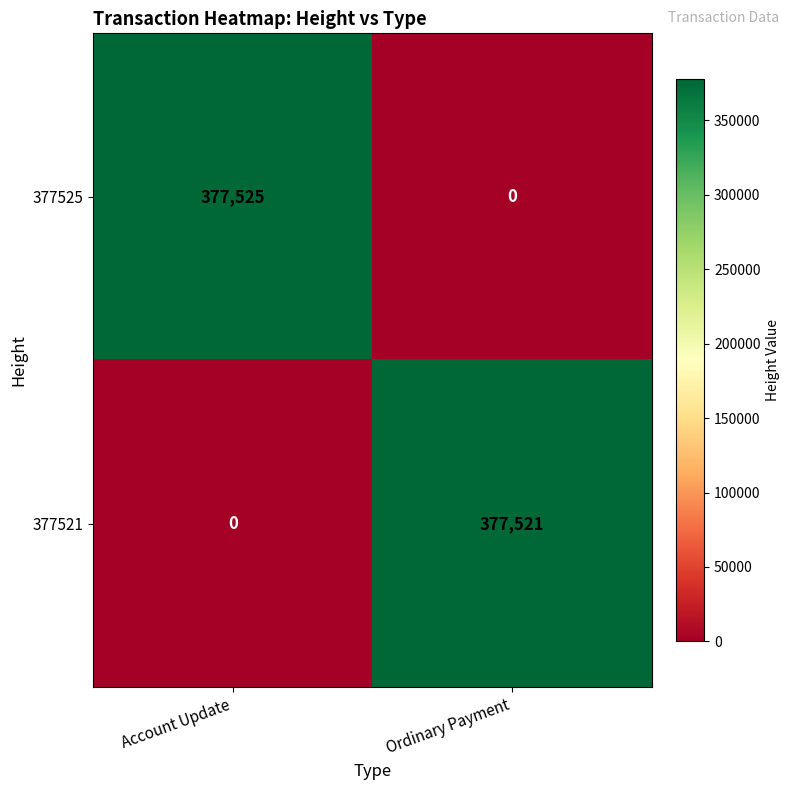

Rank the series by their maximum value, from lowest to highest.

377521, 377525